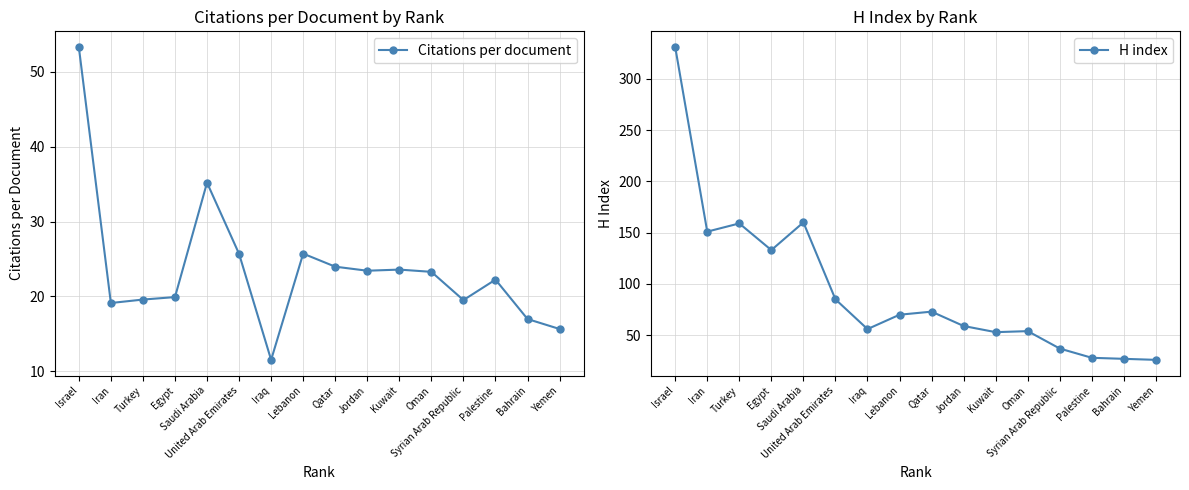

At which category is the sum across all series the highest?

Israel